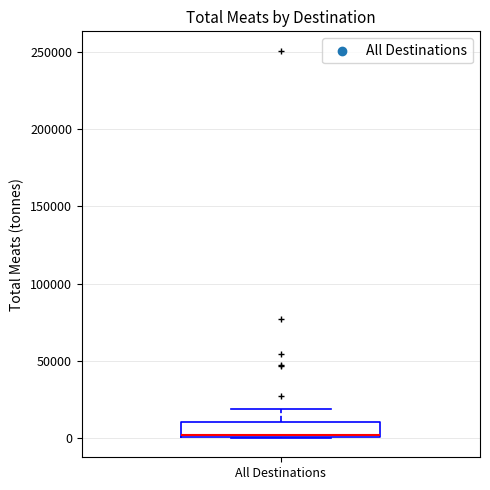

Read this box plot against the y-axis: the position of the median line, the range covered by the box, and the ends of both whiskers. The values are not printed on the chart, so give them approximately, as read against the axis.

median 0, box 0 to 10000, whiskers 0 to 20000